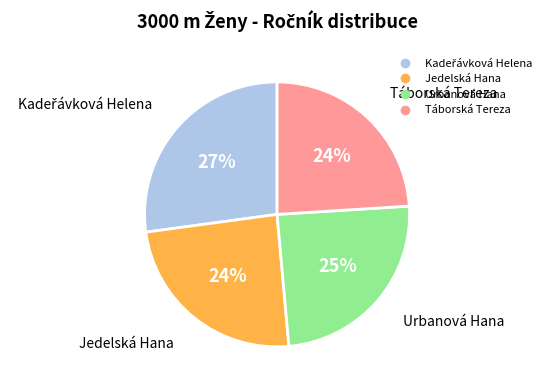

What percentage is the Jedelská Hana slice, to the nearest percent?

24%